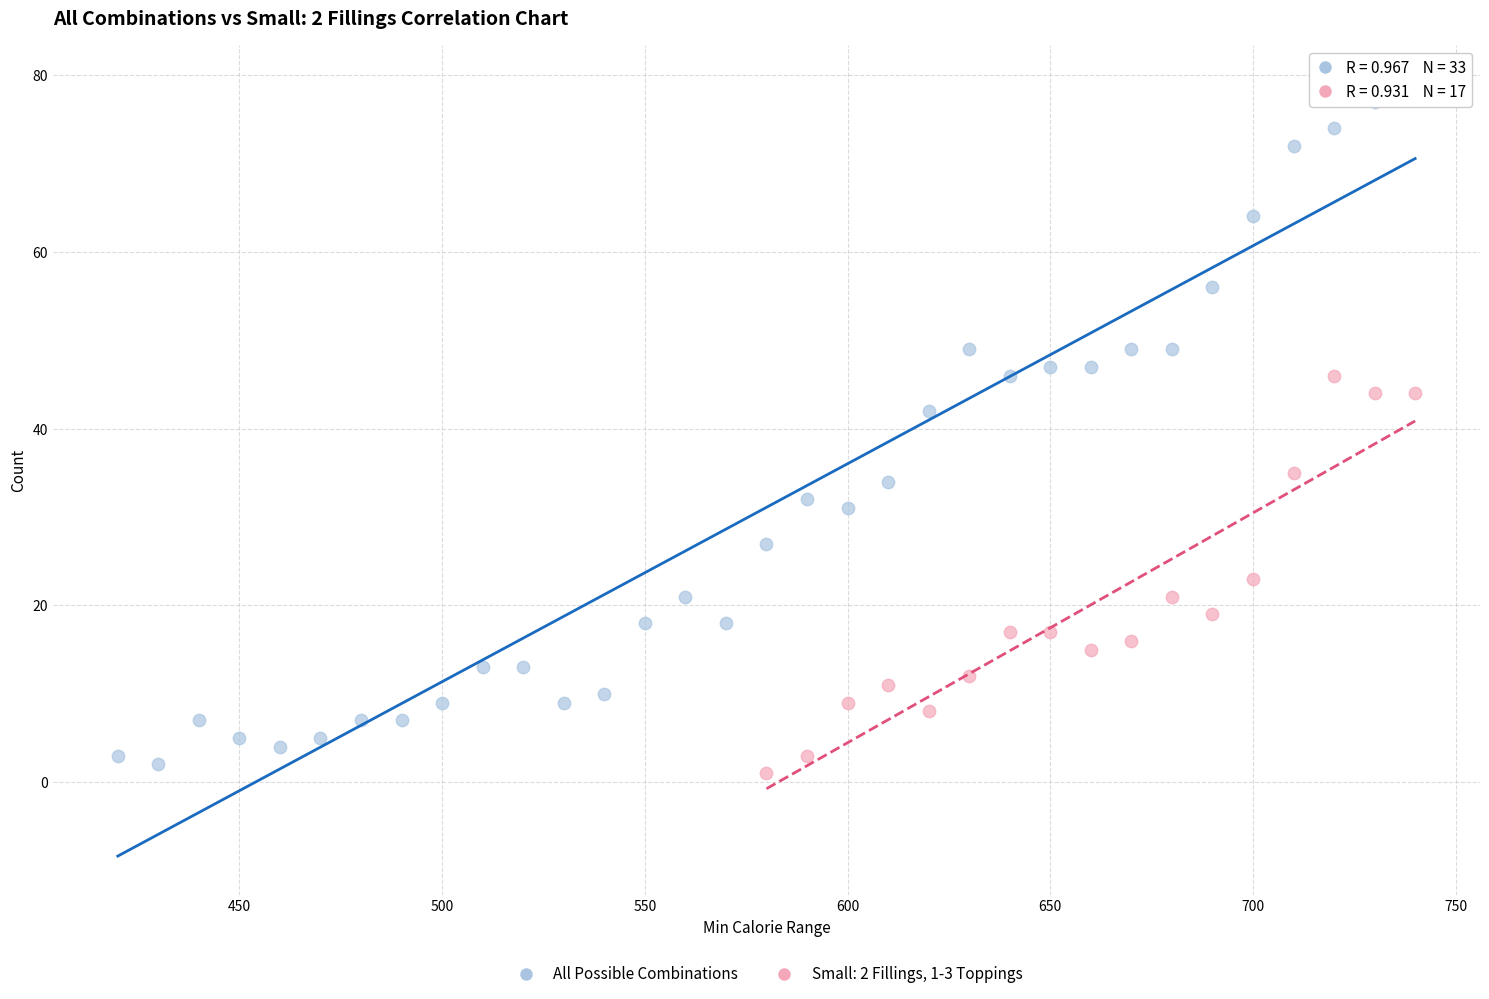

Which series has the widest spread of Y values?

All Possible Combinations